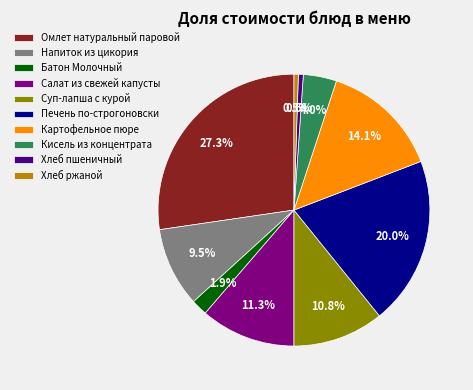

What is the ratio of the value at Хлеб пшеничный to the value at Батон Молочный?

0.3